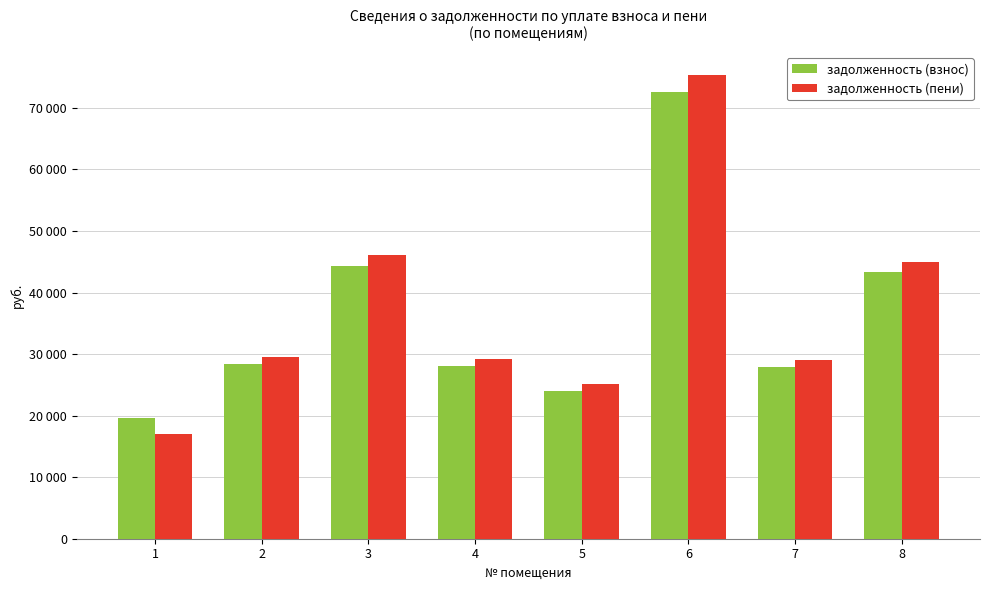

List the series in order of their overall mean, highest first.

задолженность (пени), задолженность (взнос)